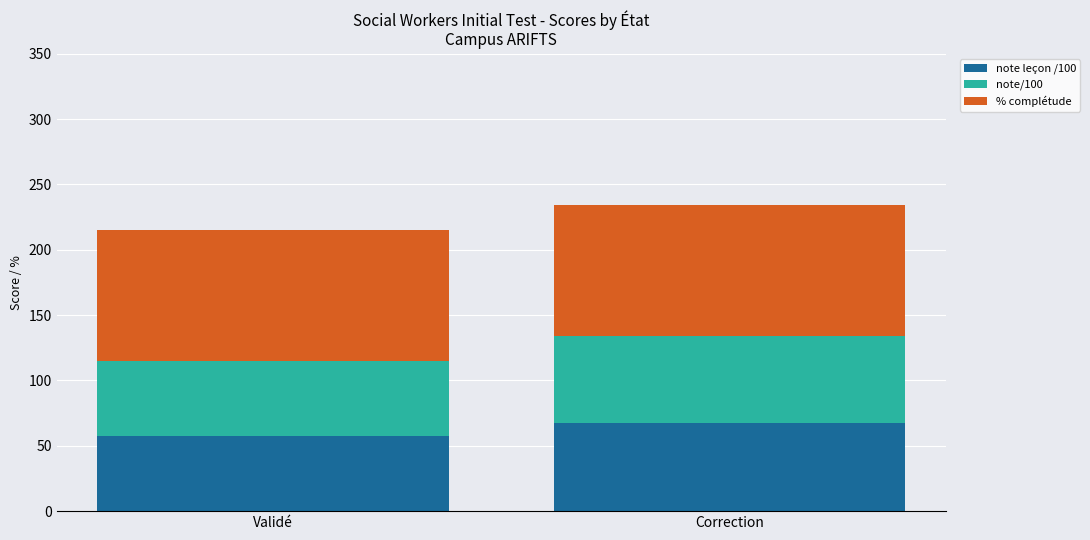

What is the total value across all series at Validé?

214.9